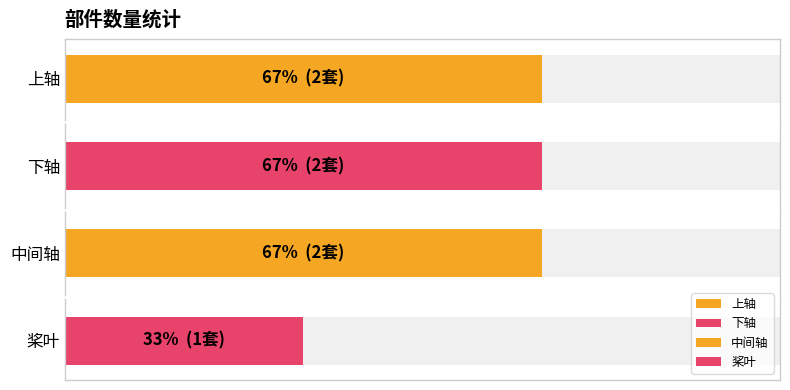

What is the label of the 1st bar from the right?

桨叶